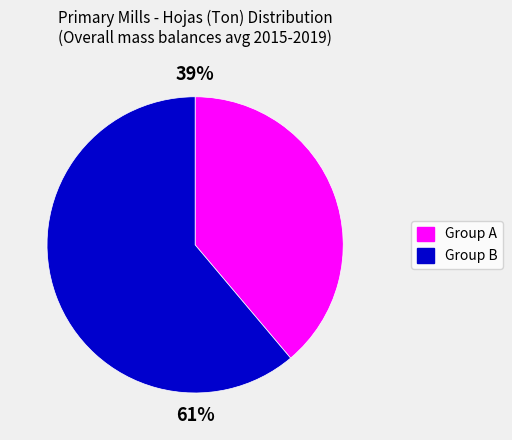

Is there any slice that represents more than half of the pie?

Yes